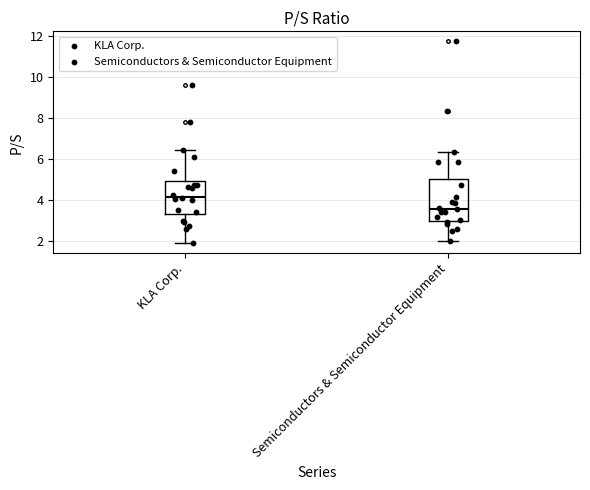

Which box's median line is the lowest?

Semiconductors & Semiconductor Equipment